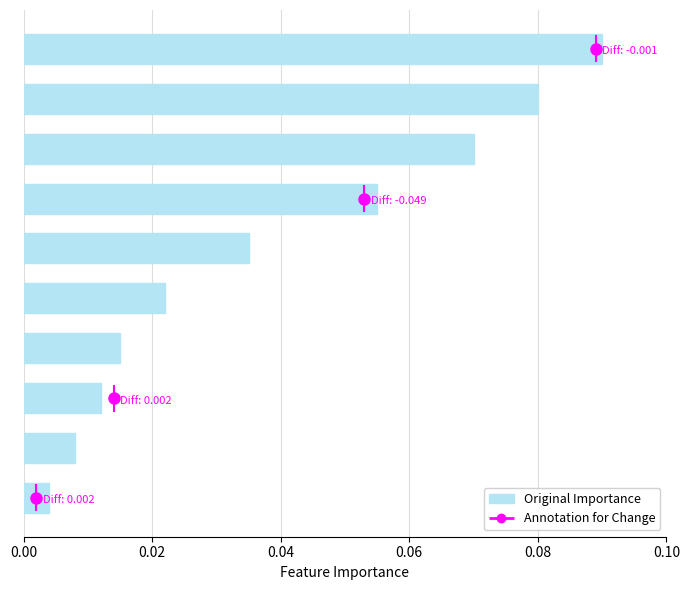

What is the sum of all values?

0.4